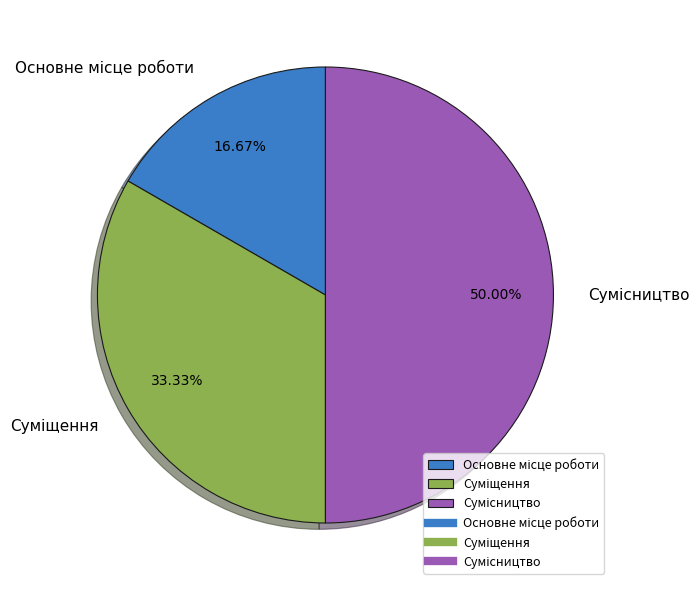

What is the ratio of the value at Суміщення to the value at Сумісництво?

0.7